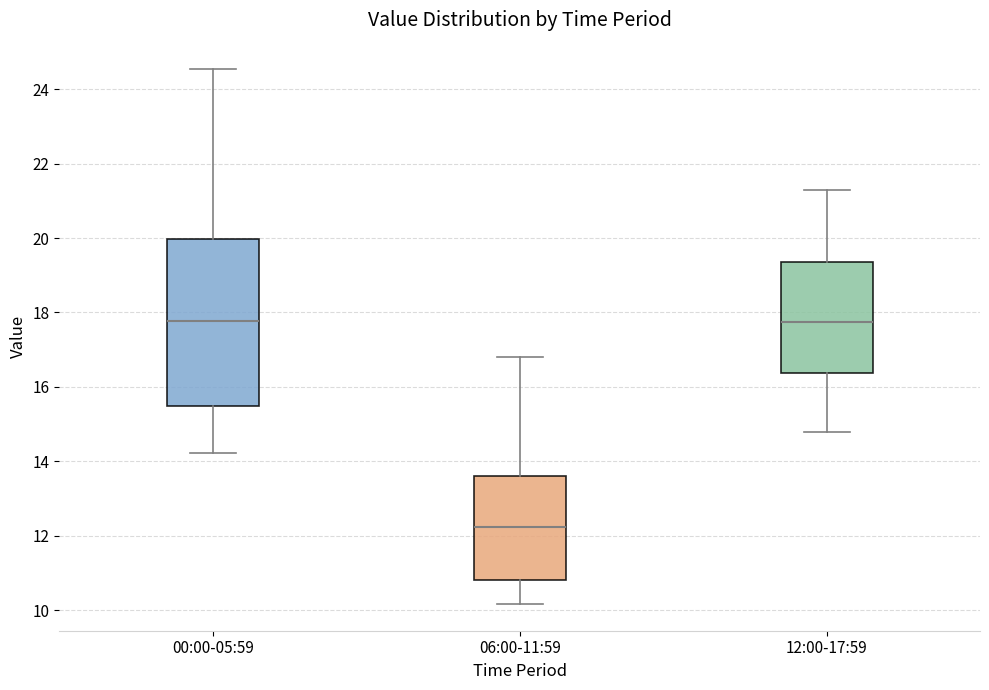

Comparing the boxes themselves (not the whiskers), which one is the tallest?

00:00-05:59